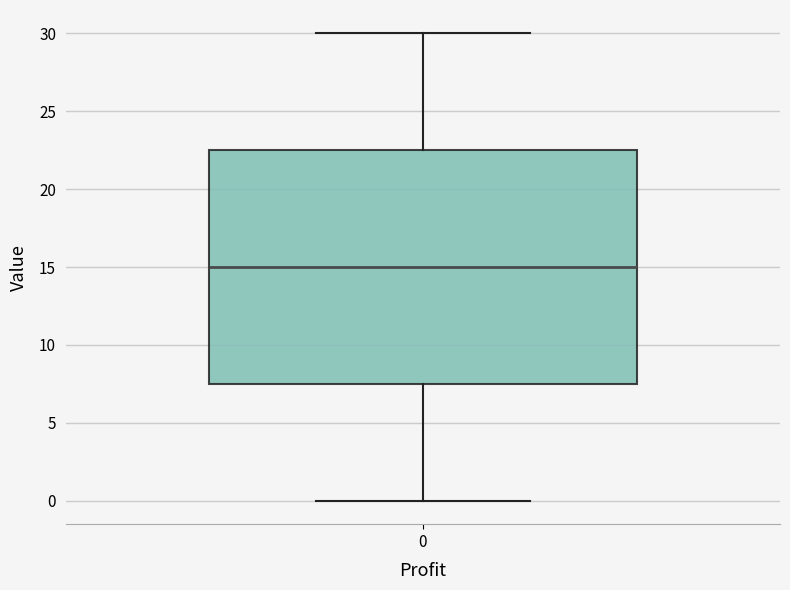

Read this box plot against the y-axis: the position of the median line, the range covered by the box, and the ends of both whiskers. The values are not printed on the chart, so give them approximately, as read against the axis.

median 15.0, box 7.5 to 22.5, whiskers 0.0 to 30.0